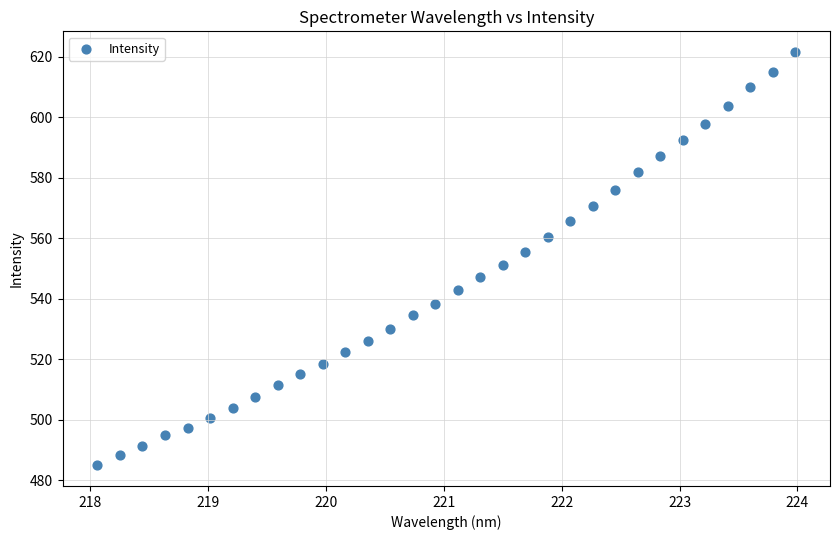

What is the range of X values (max minus min)?

5.9